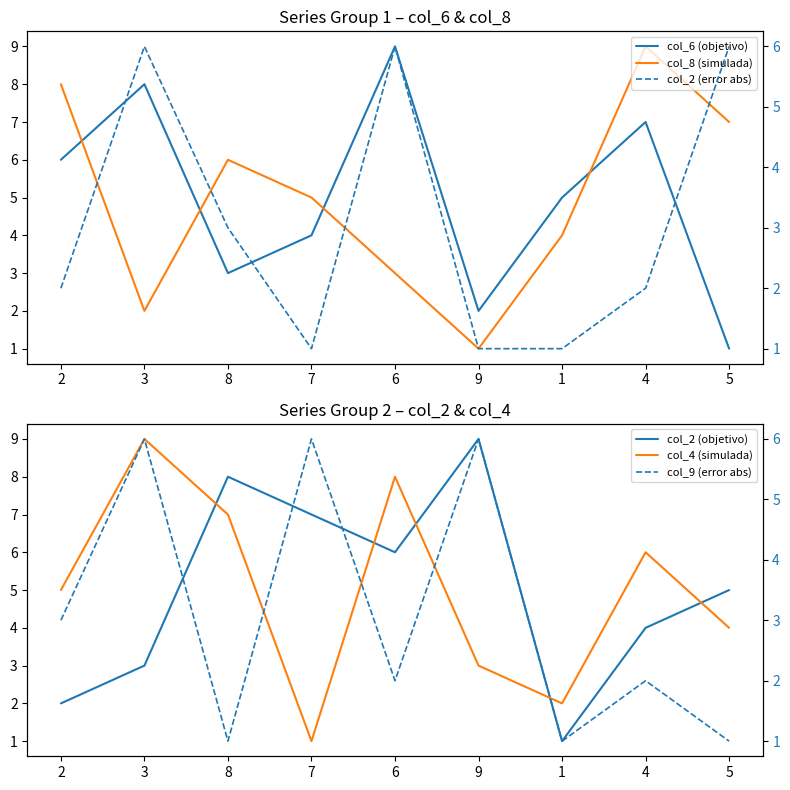

Rank the series by their maximum value, from highest to lowest.

col_6 (objetivo), col_8 (simulada), col_2 (objetivo), col_4 (simulada), col_2 (error abs), col_9 (error abs)